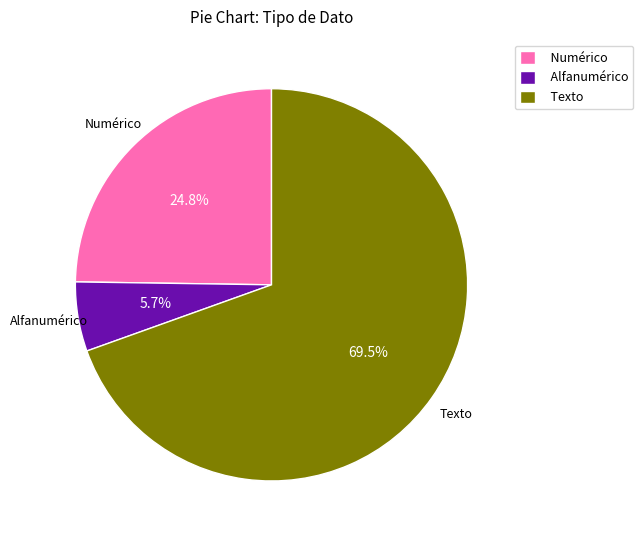

How many slices are in this pie chart?

3